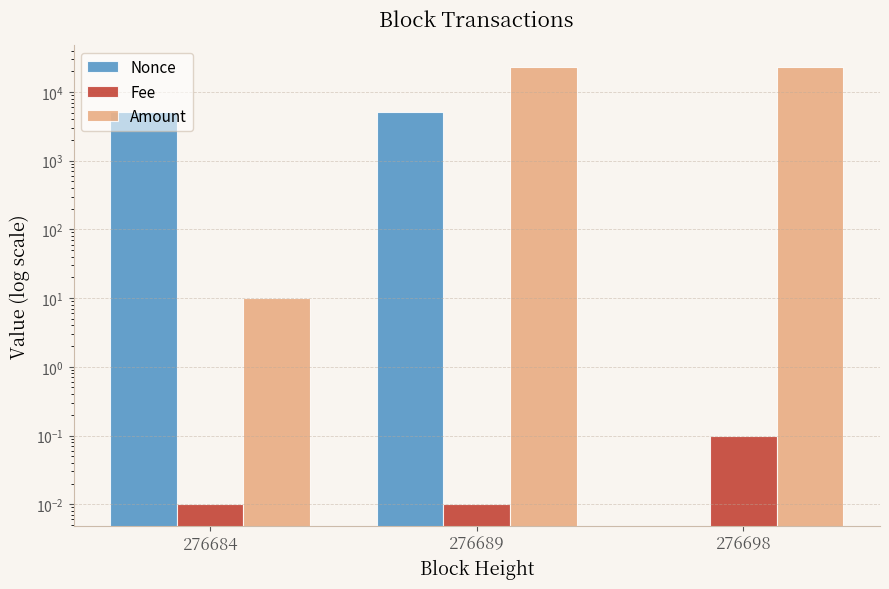

The value of Amount at 276689 is 31425.4. True or false?

False